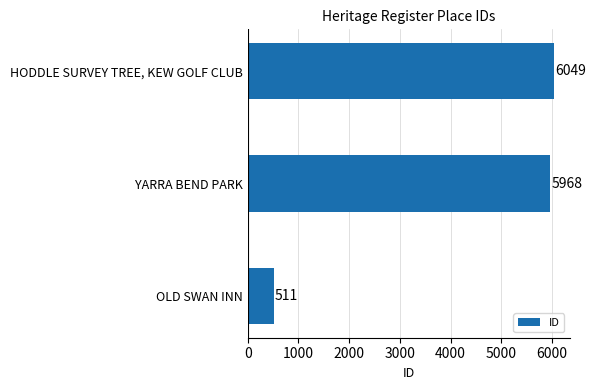

Does the chart contain any negative values?

No